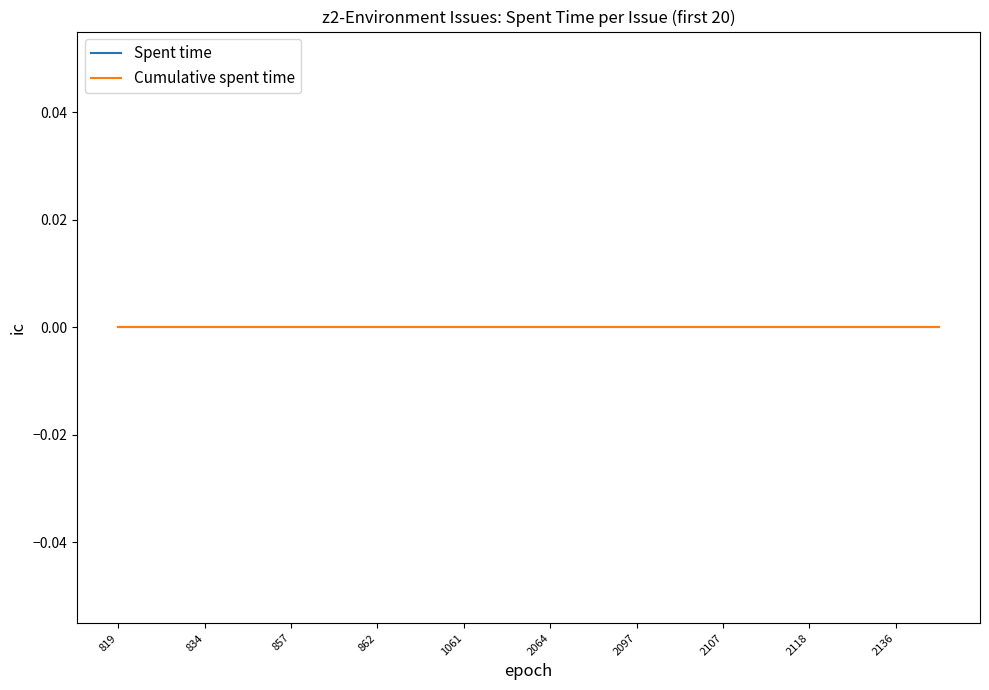

What is the difference between the Issue # values at 862 and 819?

43